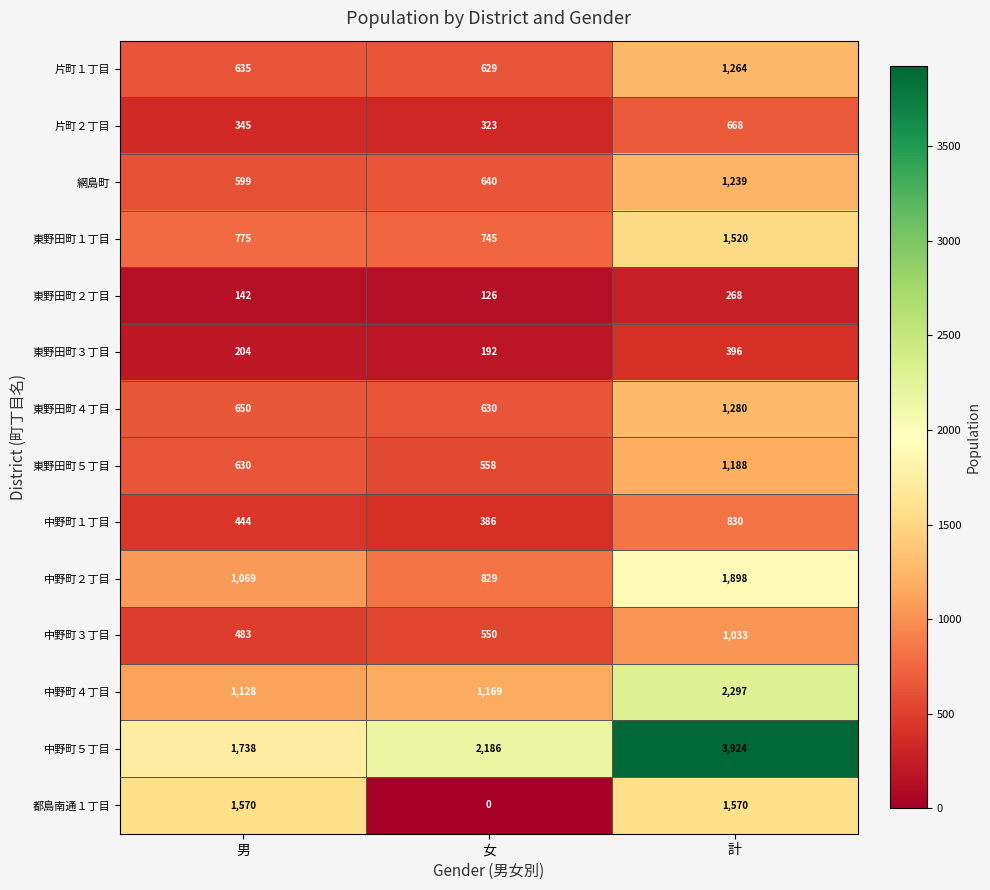

Read the 中野町１丁目 value at 女, to the nearest 5.

385